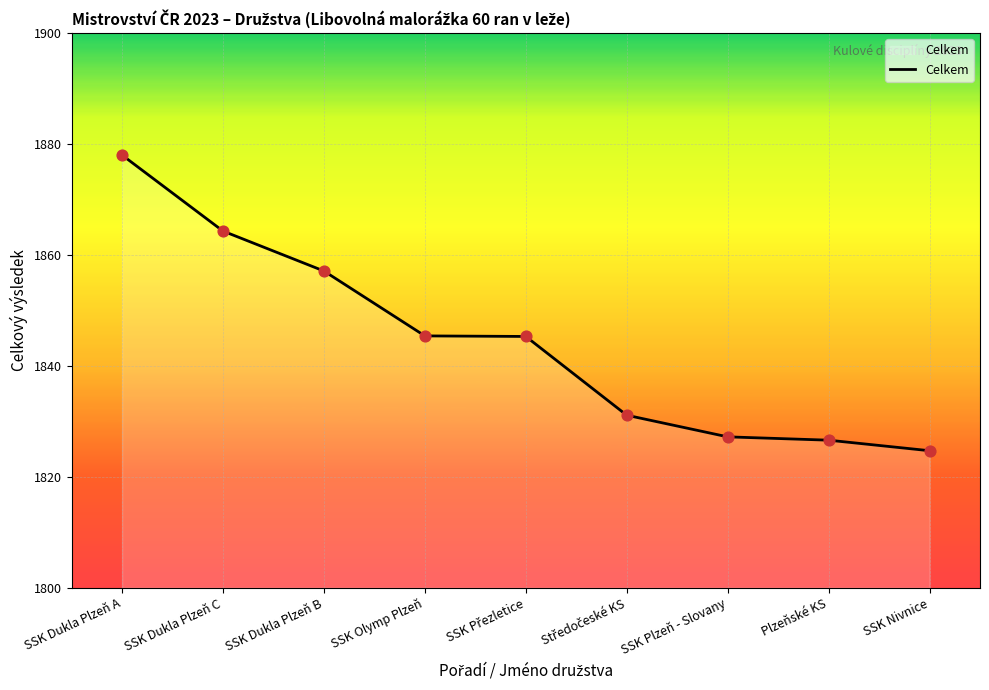

Which has a higher value, SSK Olymp Plzeň or SSK Plzeň - Slovany?

SSK Olymp Plzeň